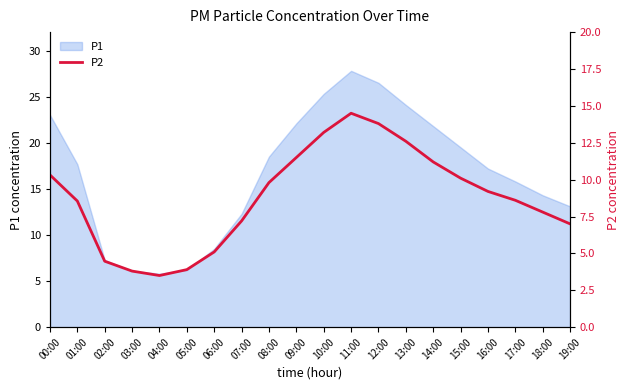

The chart shows a value of 3.8 at 03:00. True or false?

True